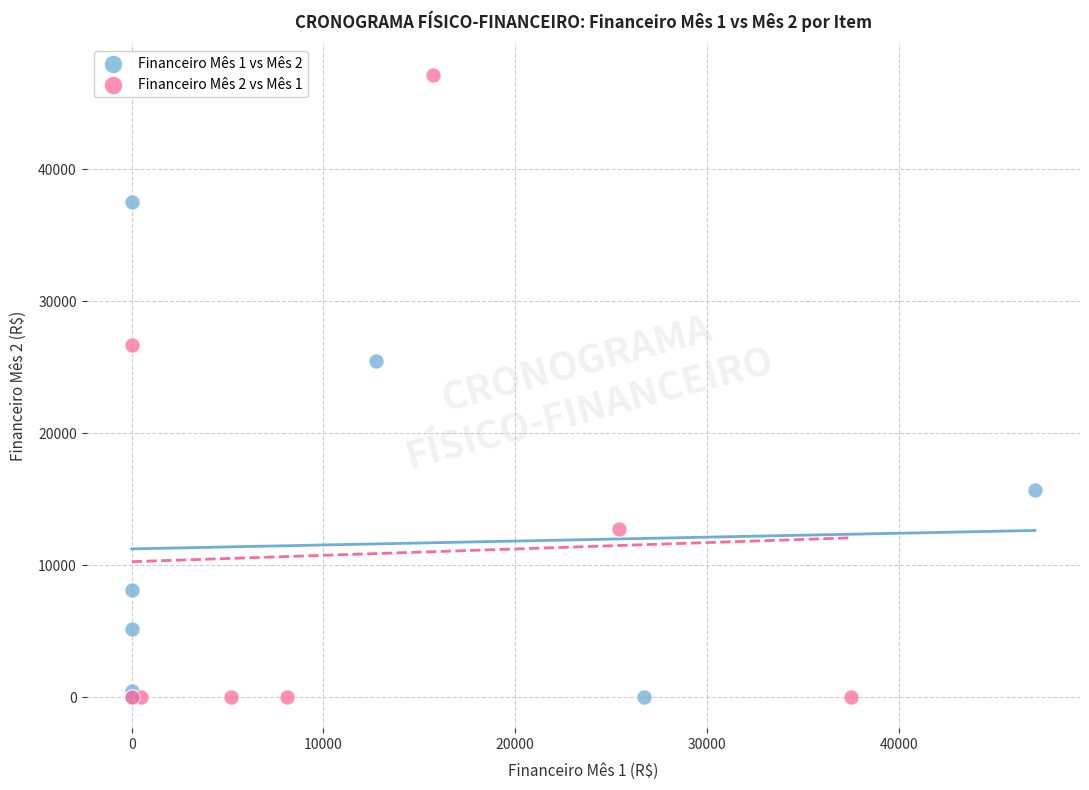

What are all the series names shown in the legend?

Financeiro Mês 1 vs Mês 2, Financeiro Mês 2 vs Mês 1